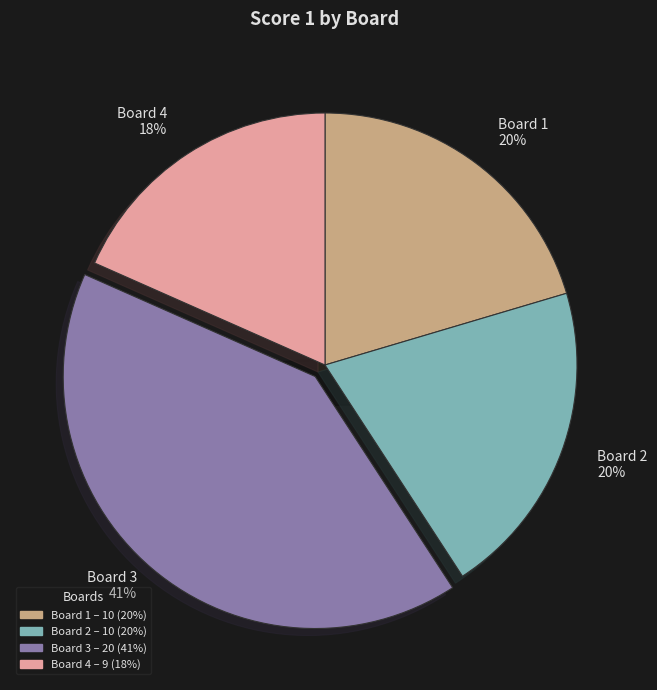

Is 3 the majority of the pie?

No